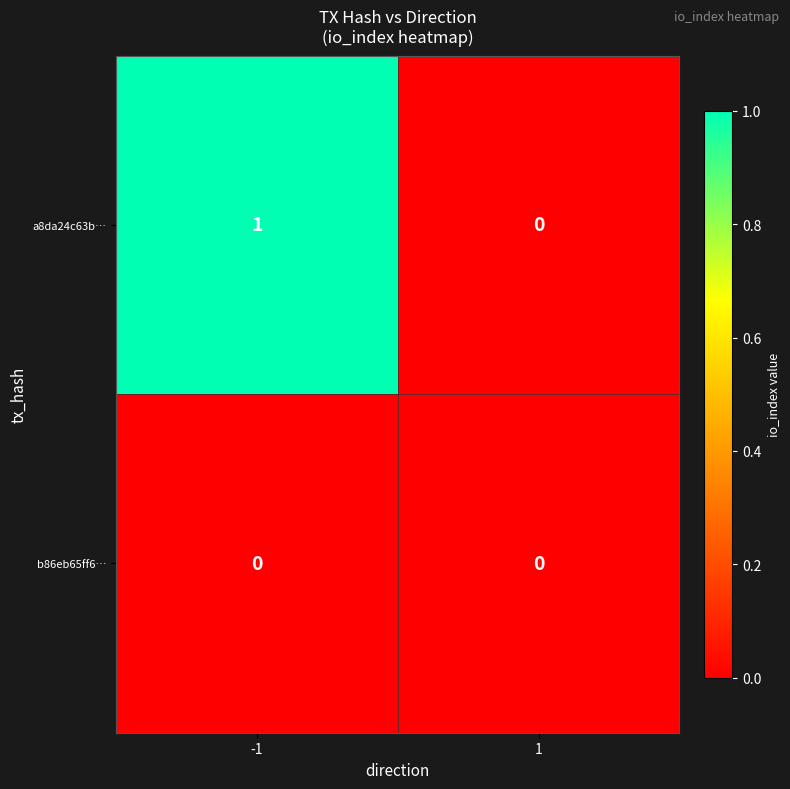

Which series has the largest total across all categories?

a8da24c63b…